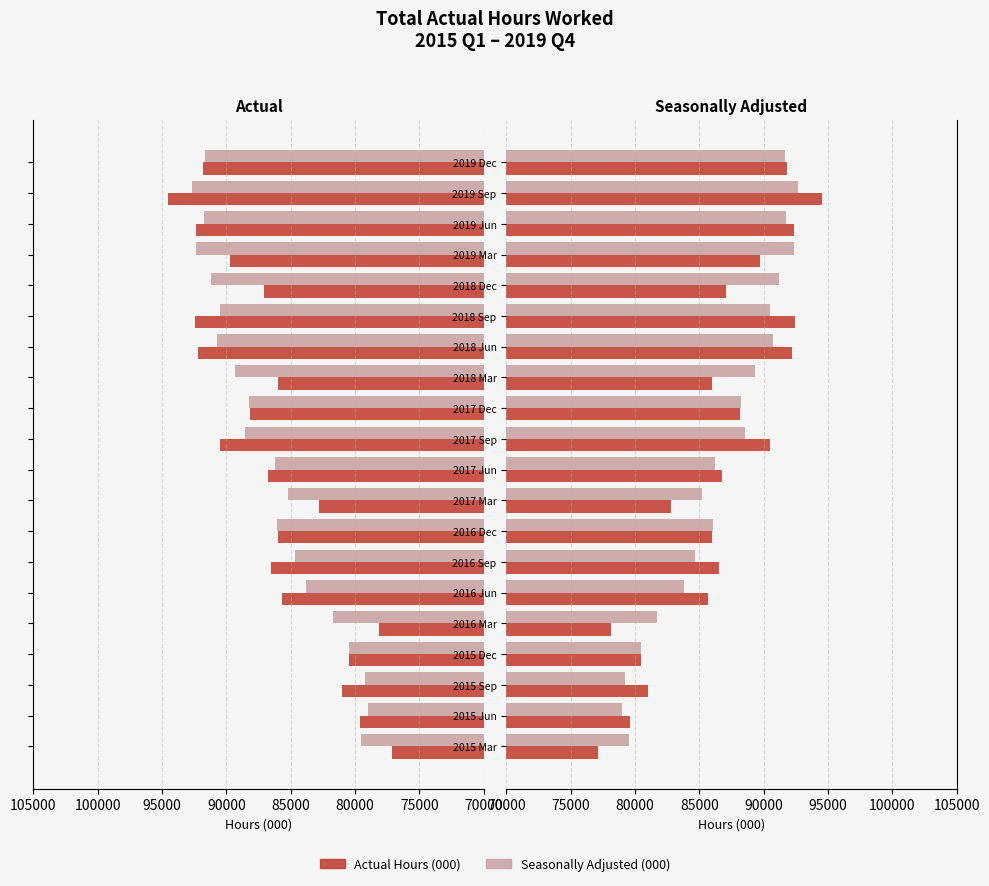

Is it true that Seasonally Adjusted (000) equals 89296 at 2018 Mar?

True